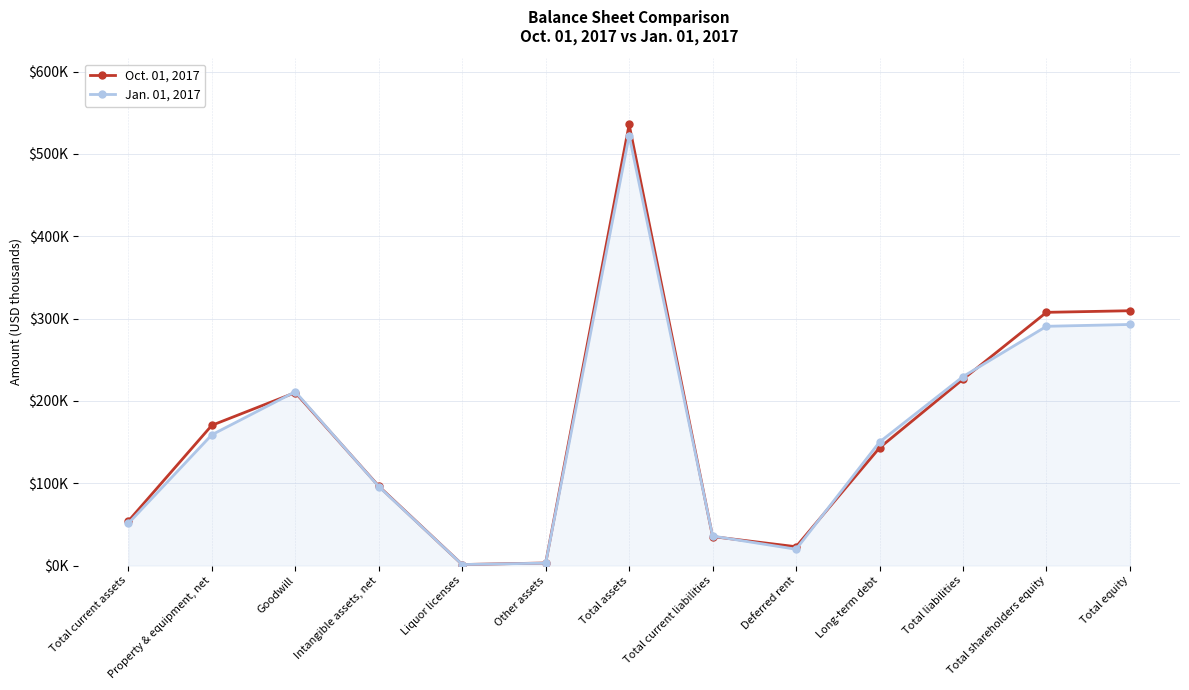

Is the value of Jan. 01, 2017 at Goodwill greater than the value of Oct. 01, 2017 at Total assets?

No